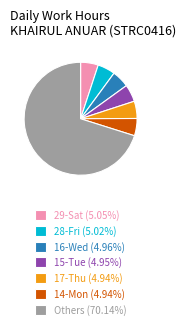

Do 29-Sat (5.05%) and 28-Fri (5.02%) together represent more than half of the pie?

No